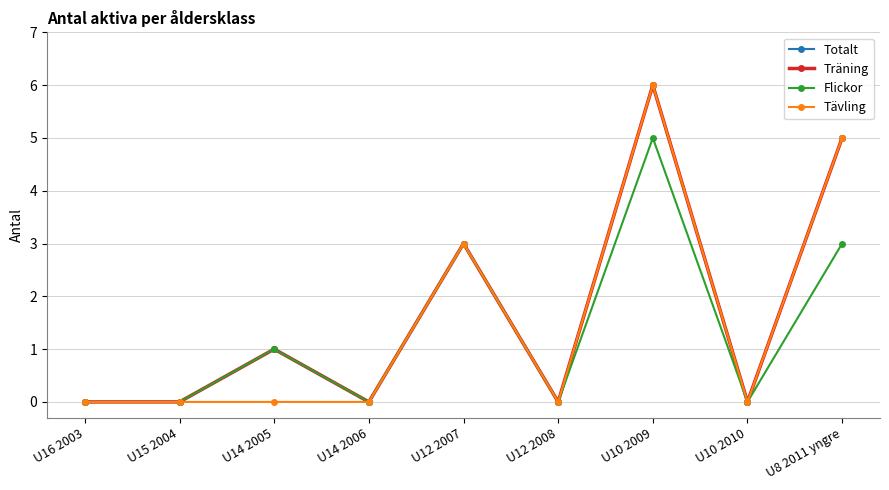

What is the approximate value of Flickor at U8 2011 yngre?

3